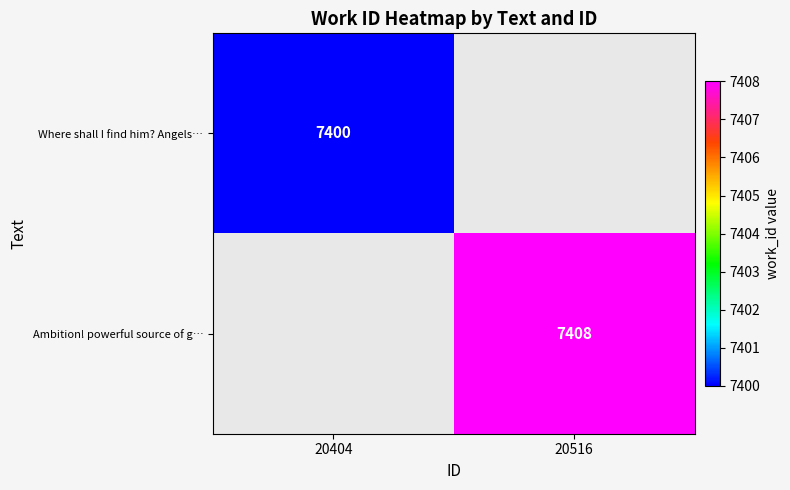

At which category does the chart reach its minimum across all series?

20404